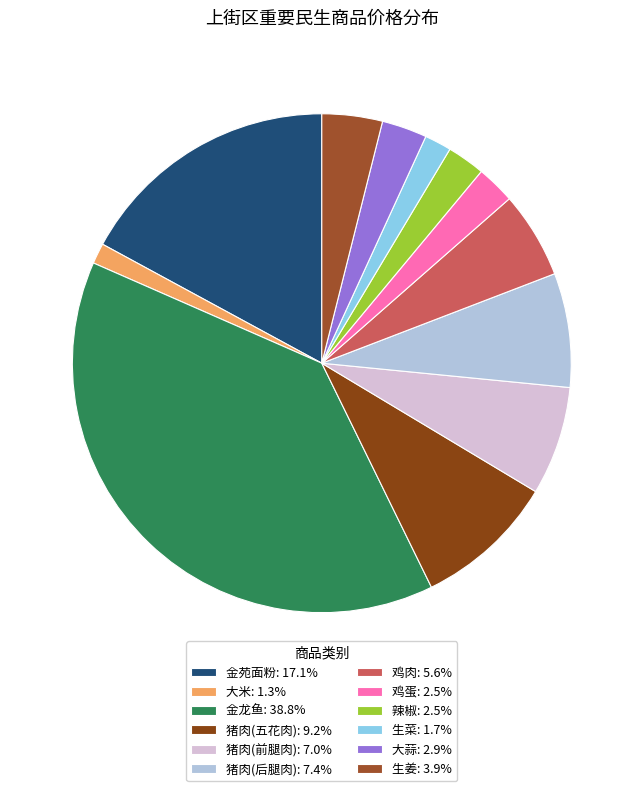

What percentage is NOT represented by 金苑面粉?

82.9%